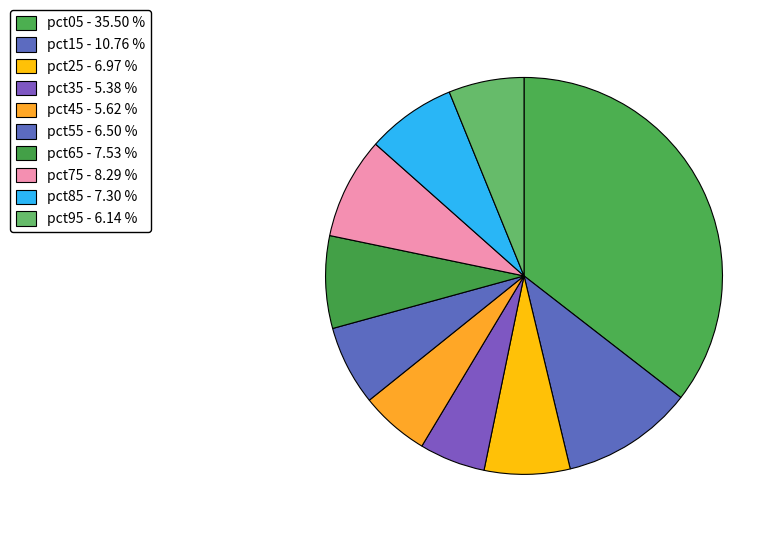

How many slices are in this pie chart?

10